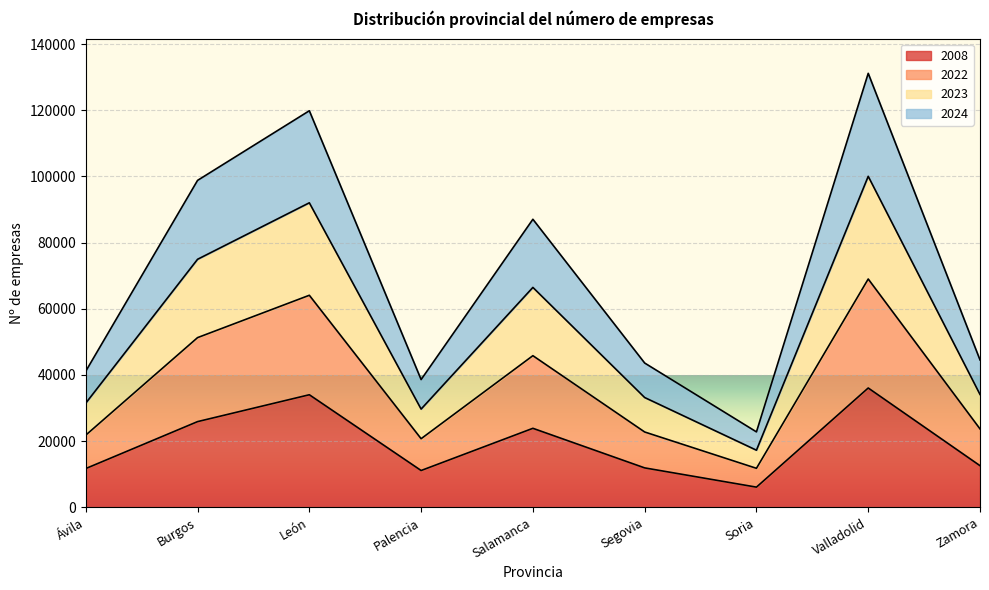

True or false: 2008 and 2024 intersect in this chart.

False